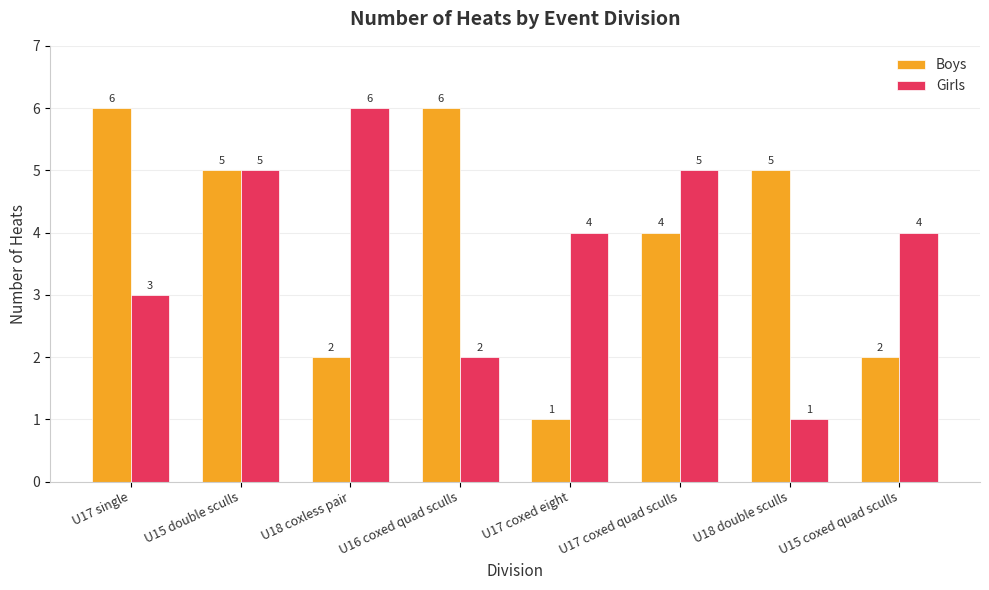

What is the label of the 7th bar from the right?

U15 double sculls